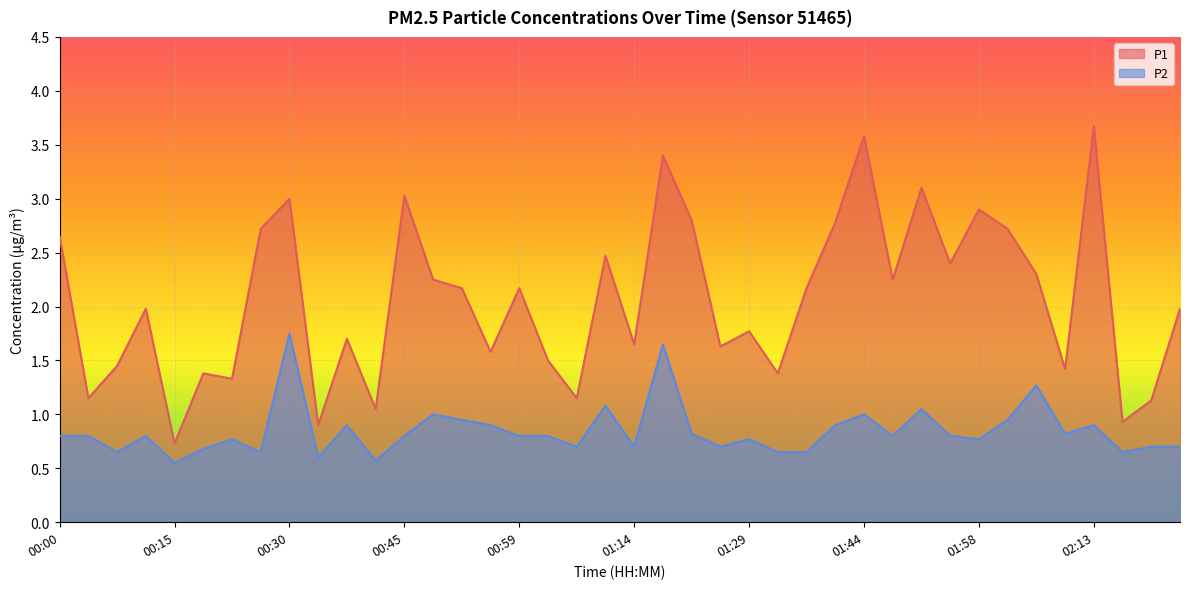

Which category has the lowest value in the P1 series?

00:15